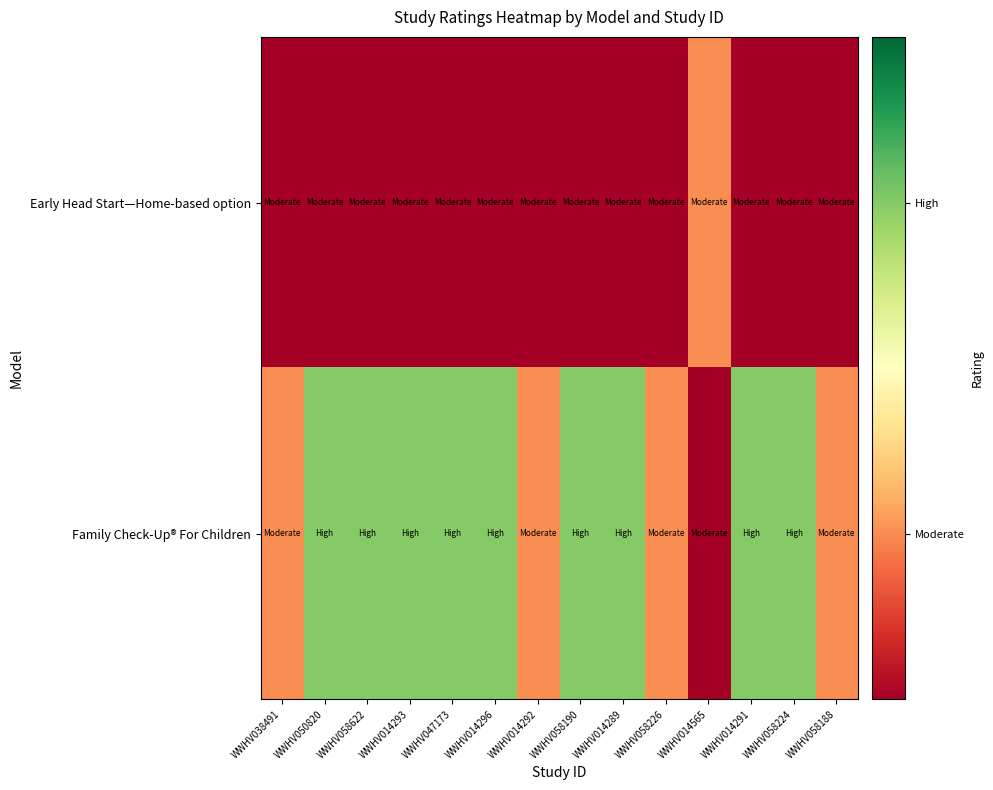

Which series has the widest spread of values?

Family Check-Up® For Children